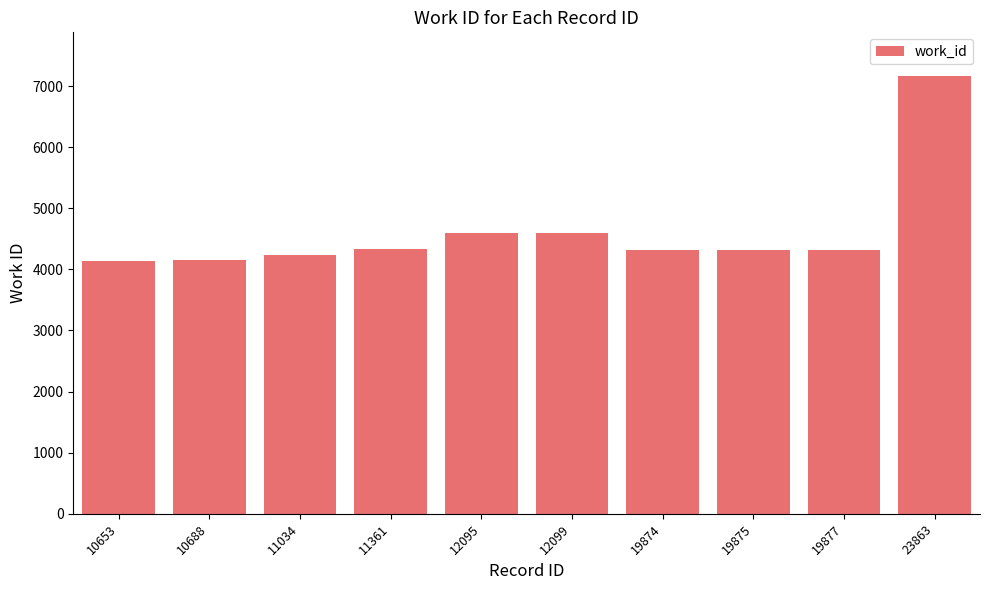

Which label corresponds to the largest value in the chart?

23863